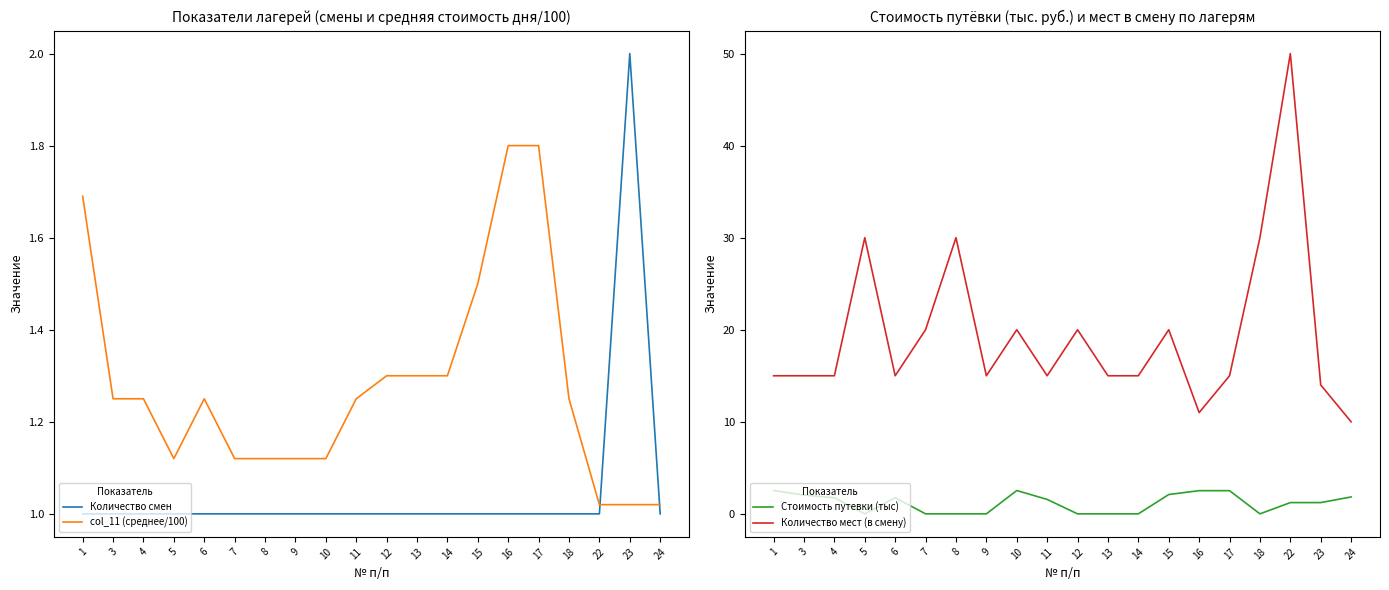

How many lines are shown in the chart?

4